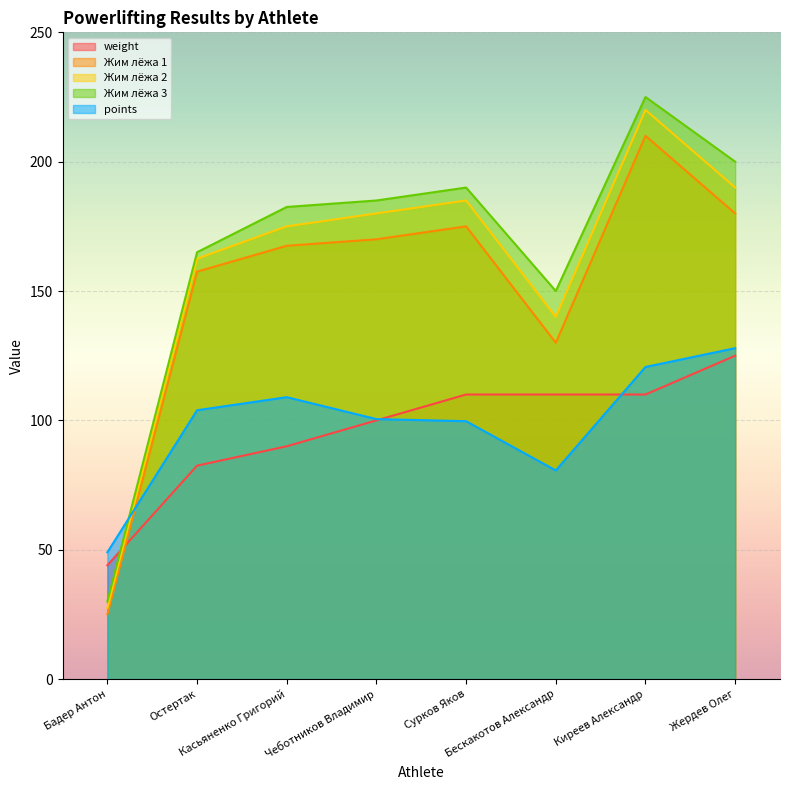

True or false: Жим лёжа 1 has a value of 25.0 at Бадер Антон.

True